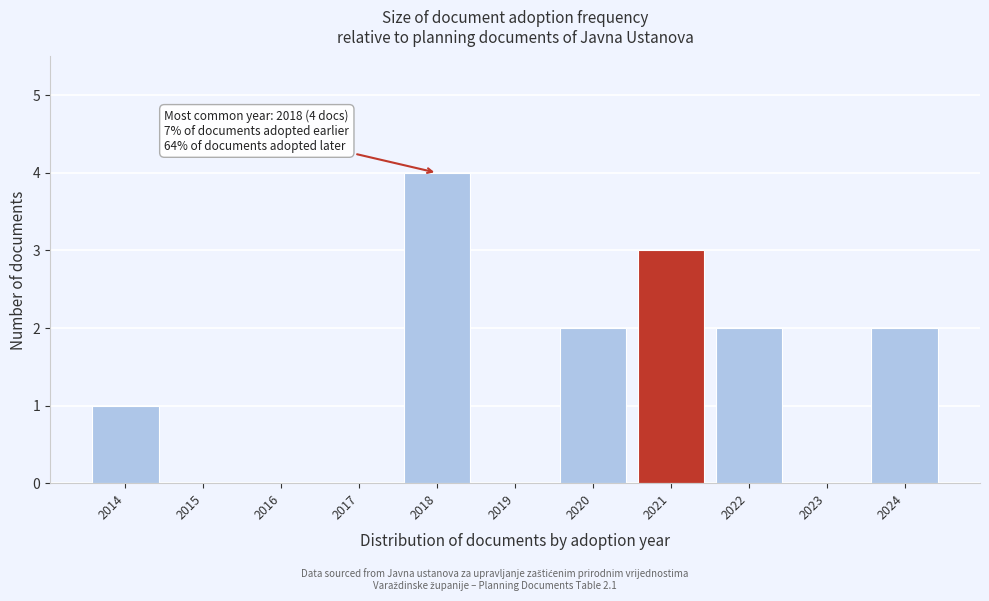

Which range on the x-axis has the tallest bar?

2017.5 to 2018.5